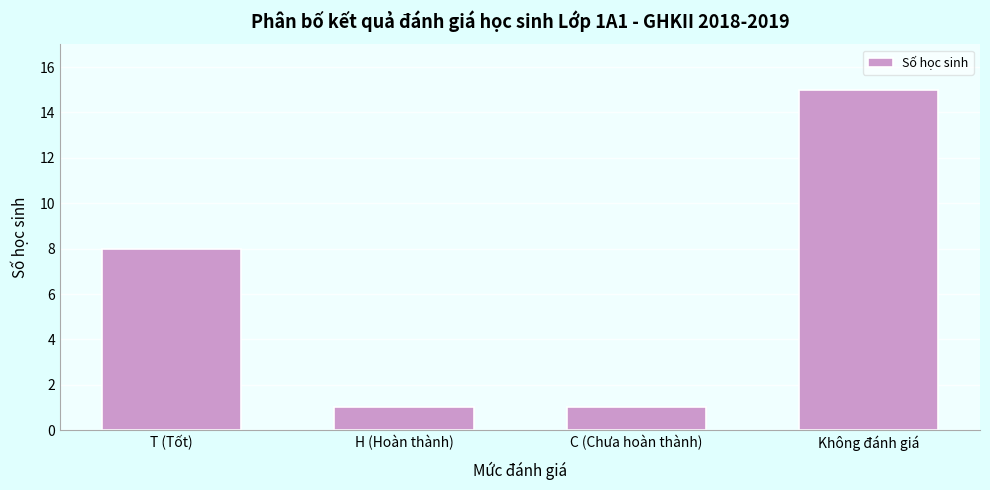

Reading right to left, extract all data points from this chart.

15	1	1	8